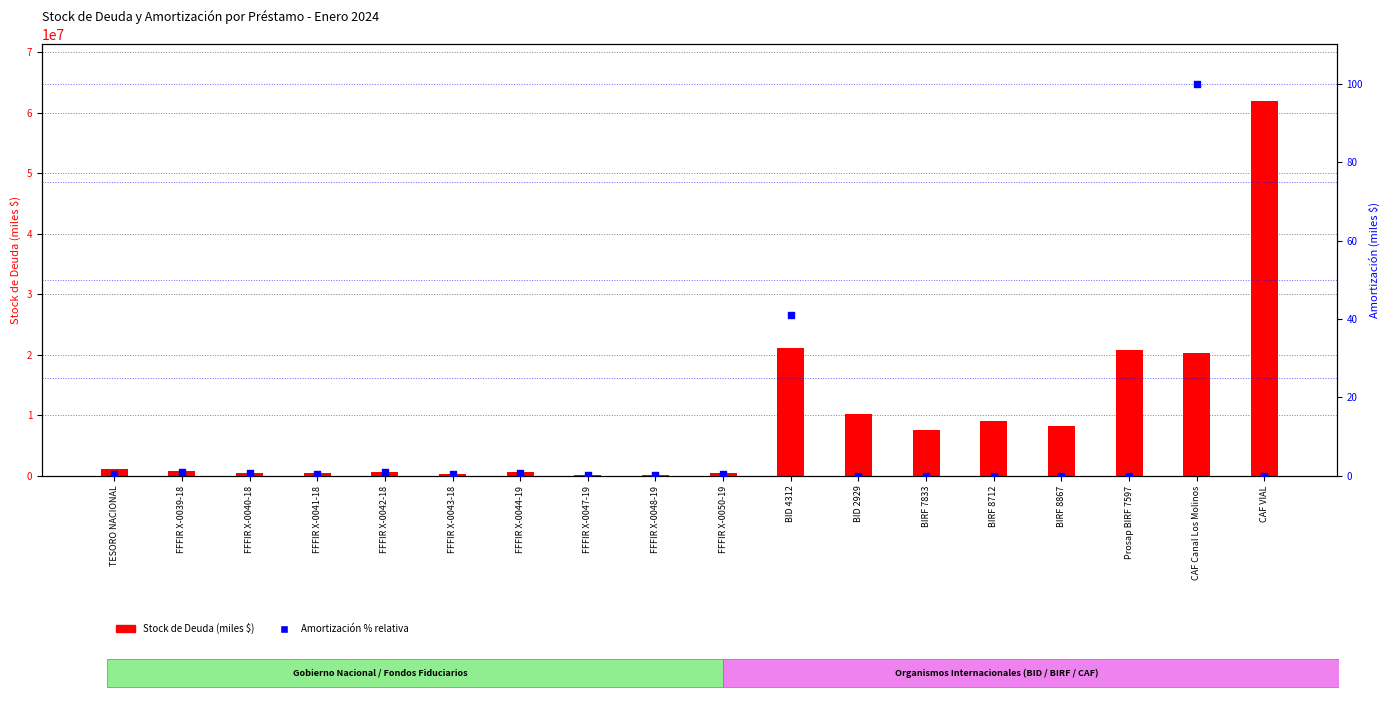

Which series has the largest Y range (max minus min)?

Stock de Deuda (miles $)